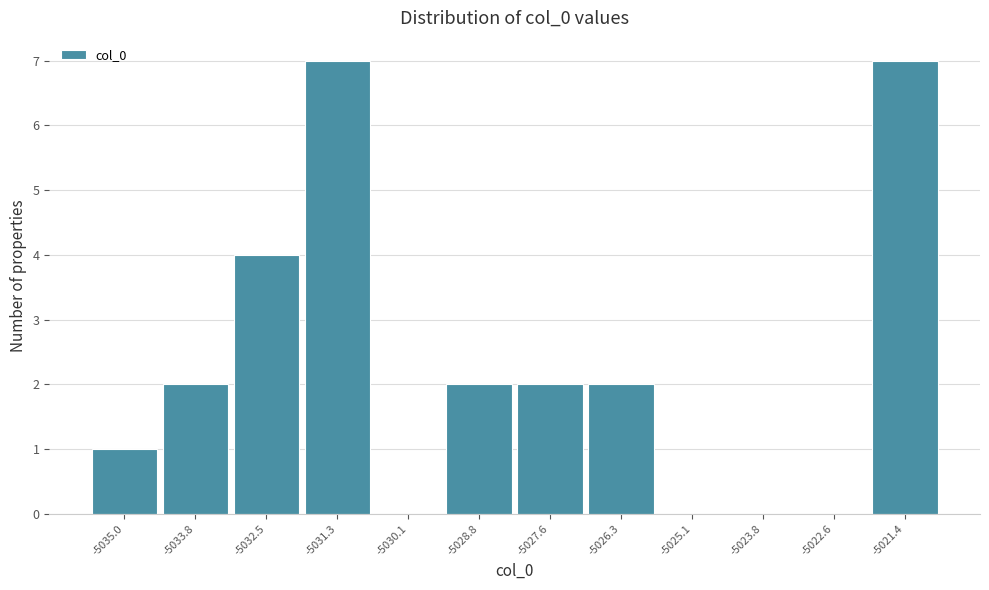

Reading right to left, list all the values displayed in this chart.

-5021.4=7	-5022.6=0	-5023.8=0	-5025.1=0	-5026.3=2	-5027.6=2	-5028.8=2	-5030.1=0	-5031.3=7	-5032.5=4	-5033.8=2	-5035.0=1